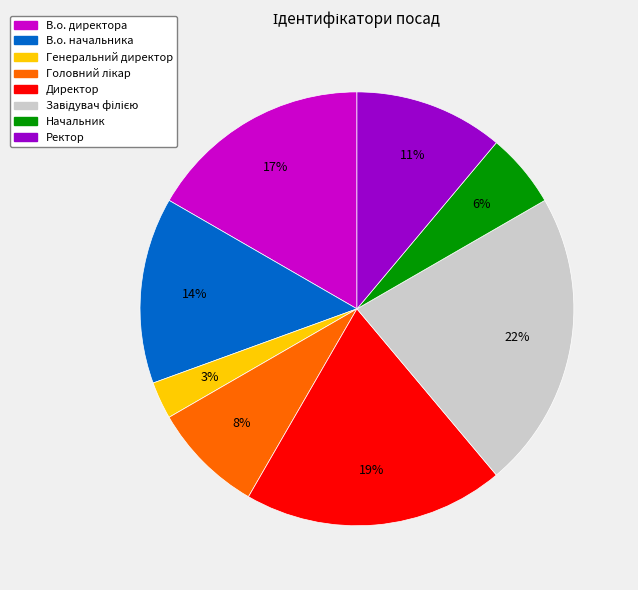

Do Генеральний директор and В.о. начальника together represent more than half of the pie?

No